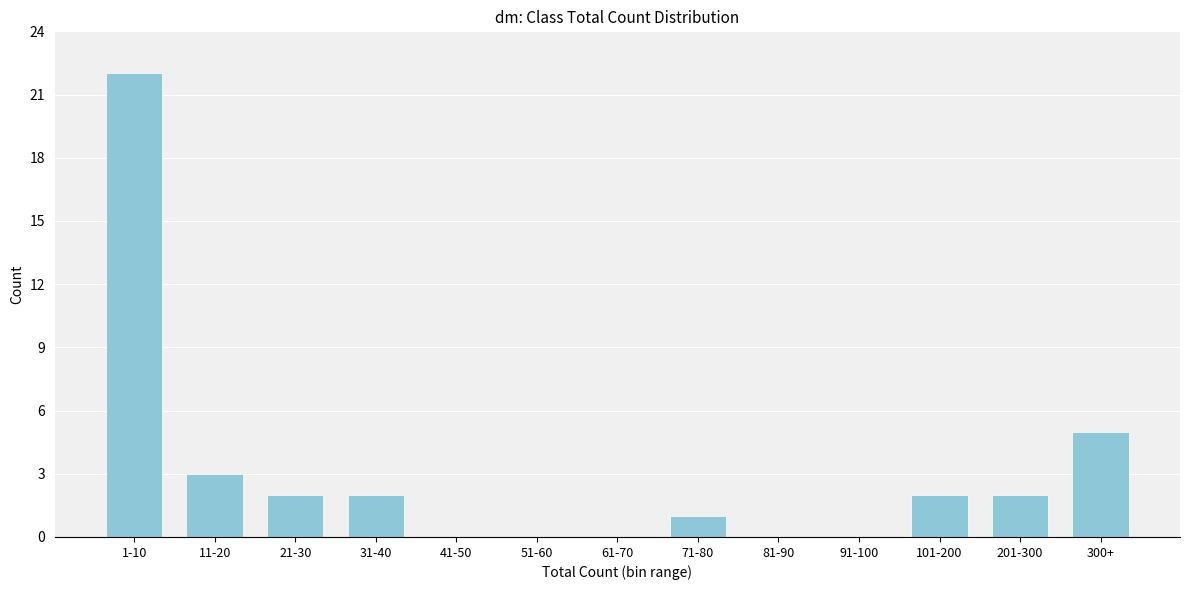

Reading right to left, extract all data points from this chart.

300+=5	201-300=2	101-200=2	91-100=0	81-90=0	71-80=1	61-70=0	51-60=0	41-50=0	31-40=2	21-30=2	11-20=3	1-10=22